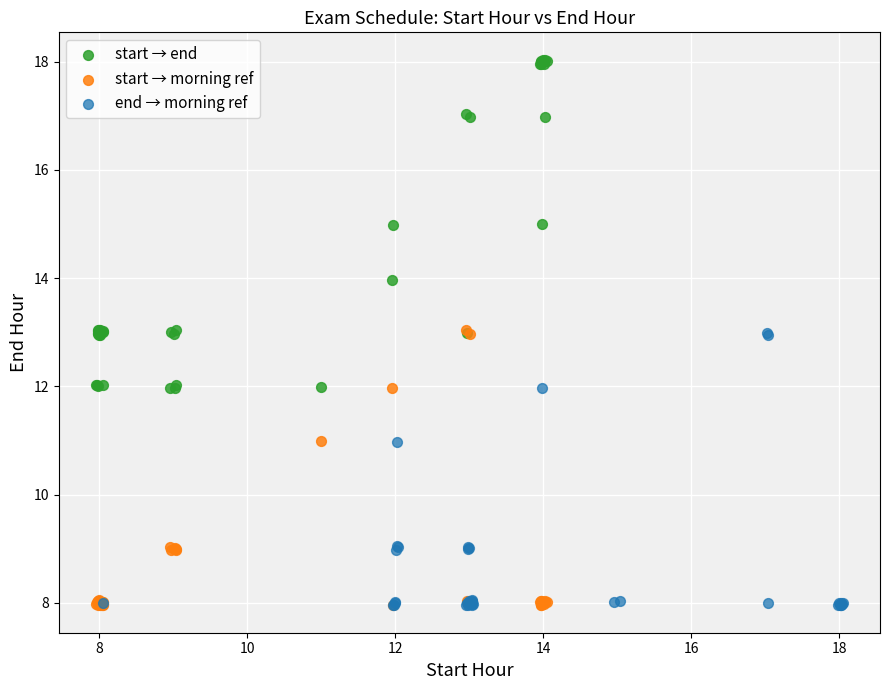

Which series contains the highest Y value?

start → end